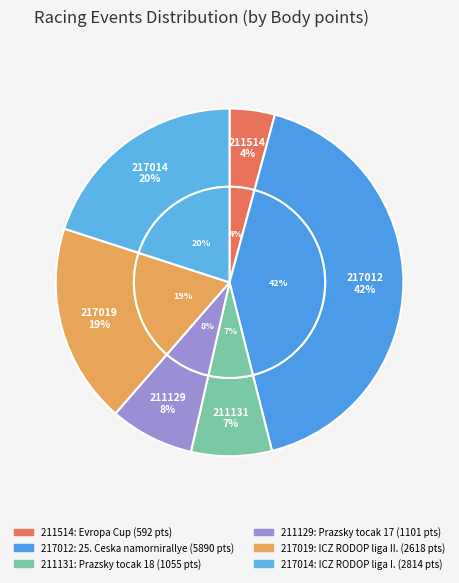

What percentage is the 211131 slice, to the nearest percent?

7%